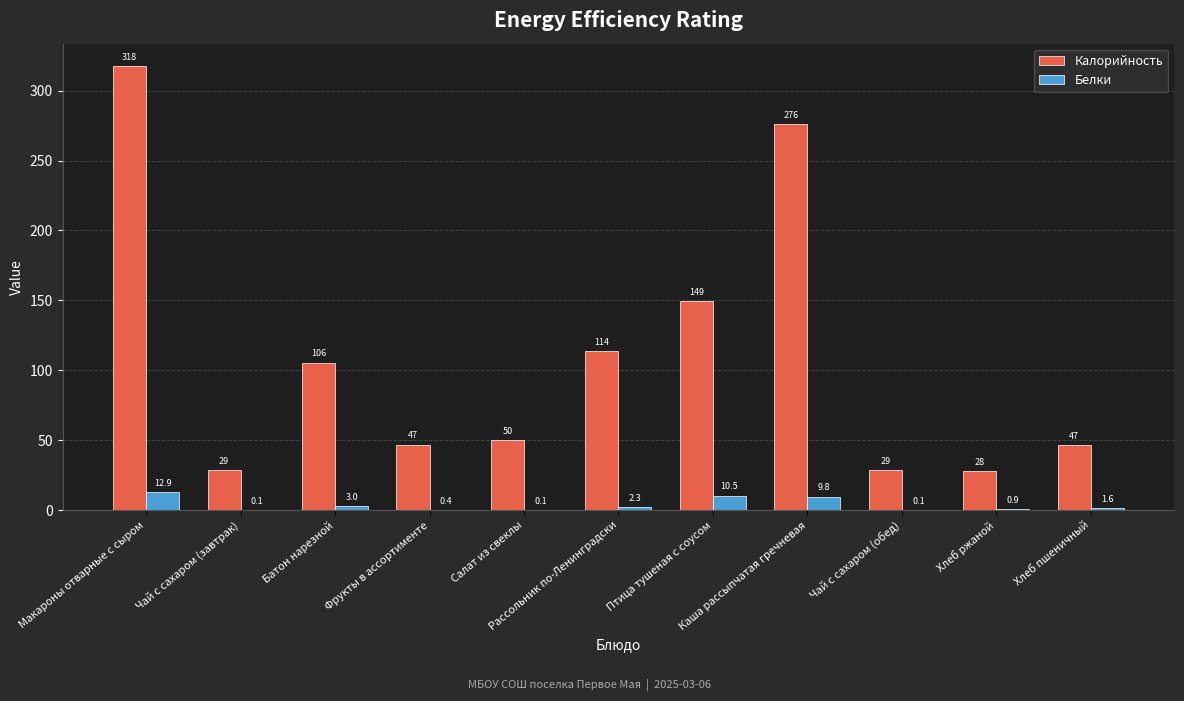

What is the sum of the Калорийность values at Фрукты в ассортименте and Рассольник по-Ленинградски?

160.8